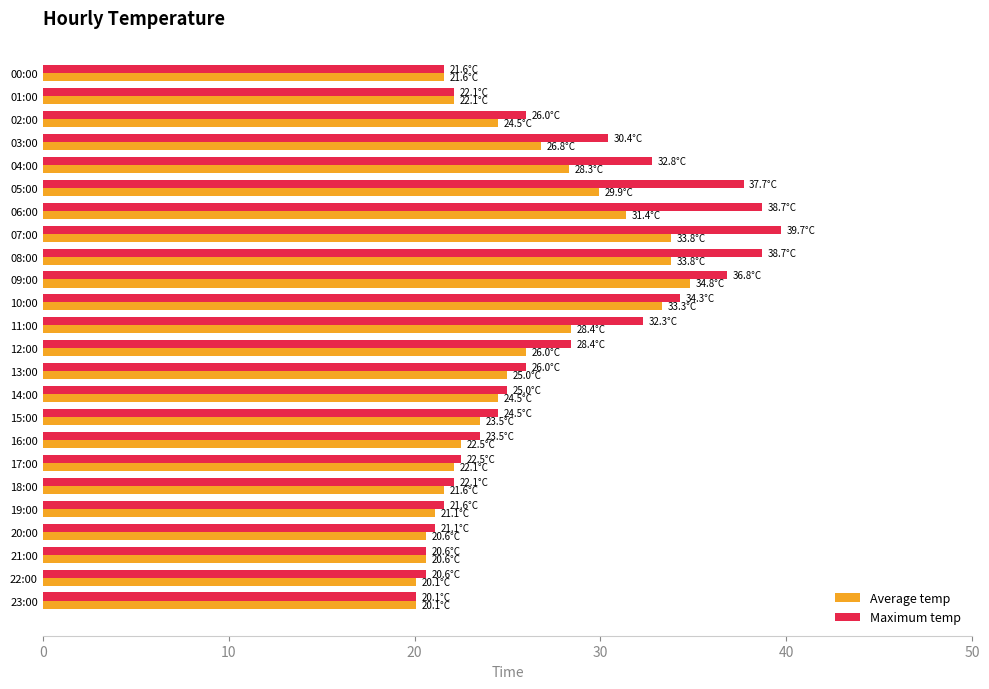

What is the spread (max minus min) of values at 15:00?

1.0